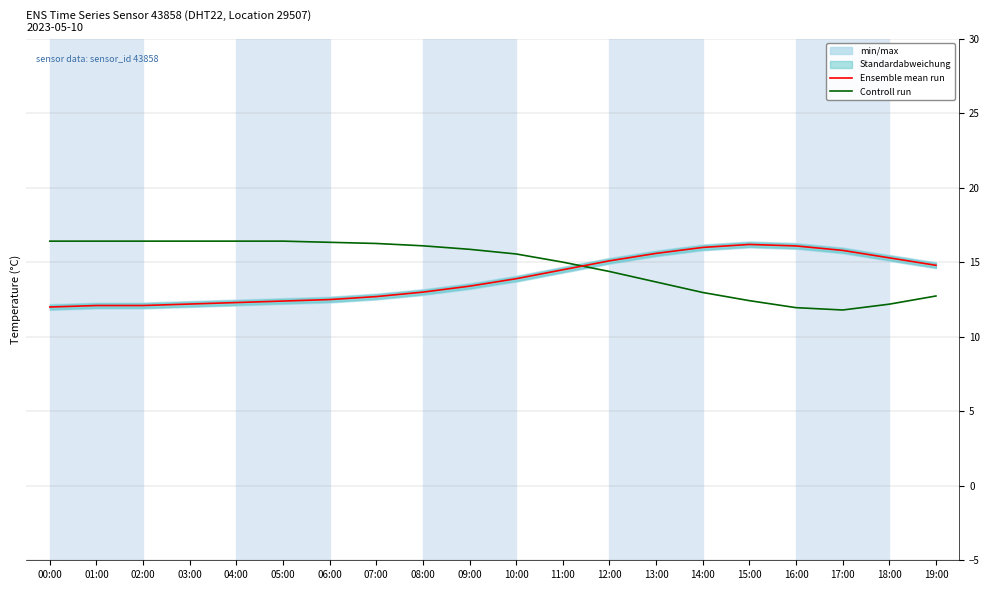

At which category does Controll run reach its first local valley?

17:00